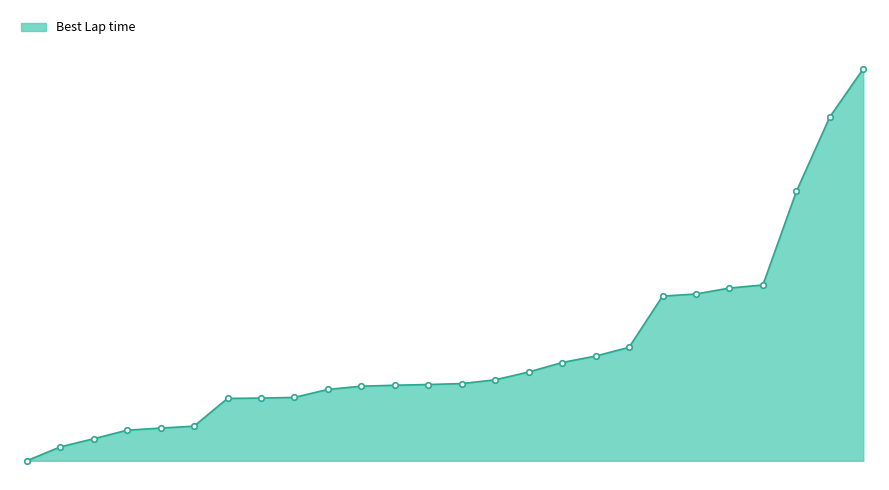

Is this an area chart (filled region under the line)?

Yes